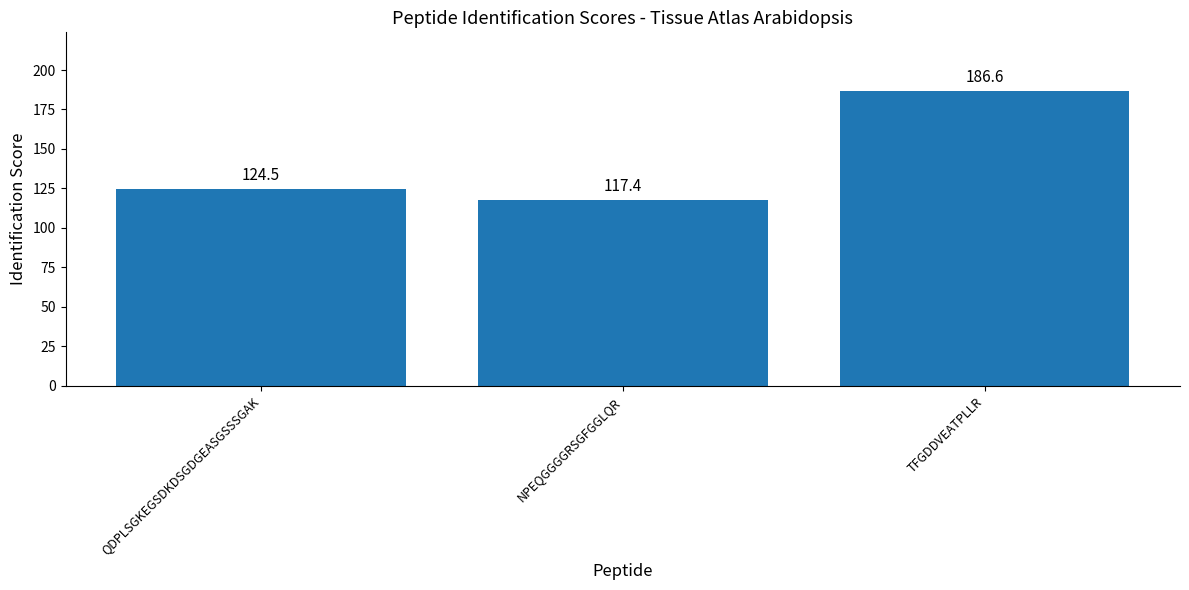

What position from the left is NPEQGGGGRSGFGGLQR?

2